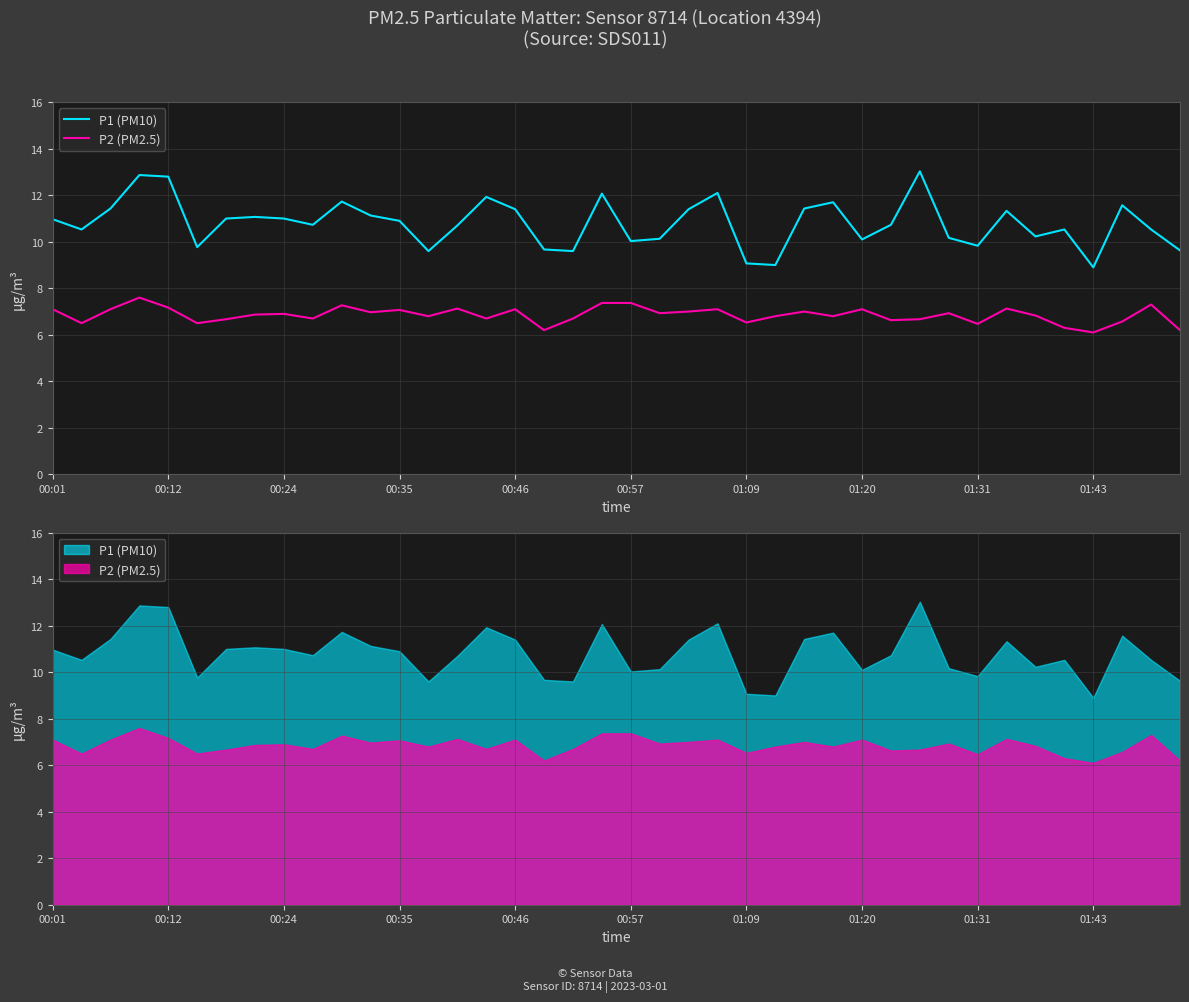

Which series has the largest range (max minus min)?

P1 (PM10)